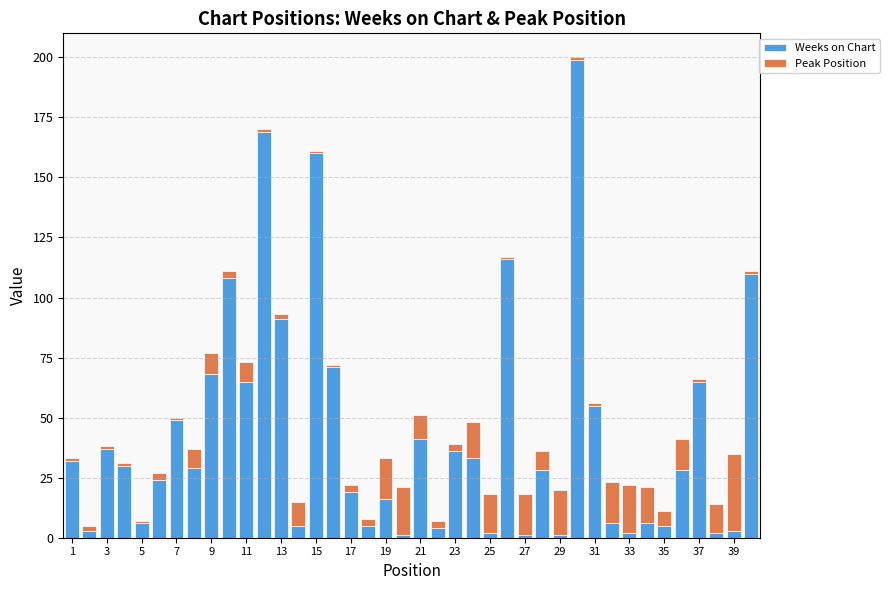

What is the difference between the second highest and second lowest values in the Weeks on Chart series?

168